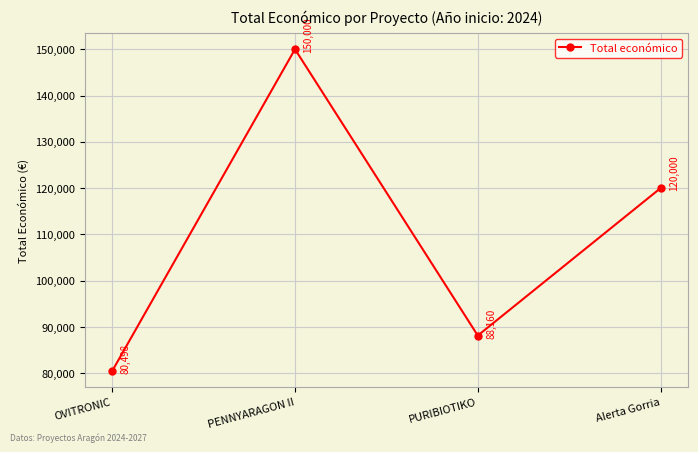

List the labels in order of value, largest first.

PENNYARAGON II, Alerta Gorria, PURIBIOTIKO, OVITRONIC